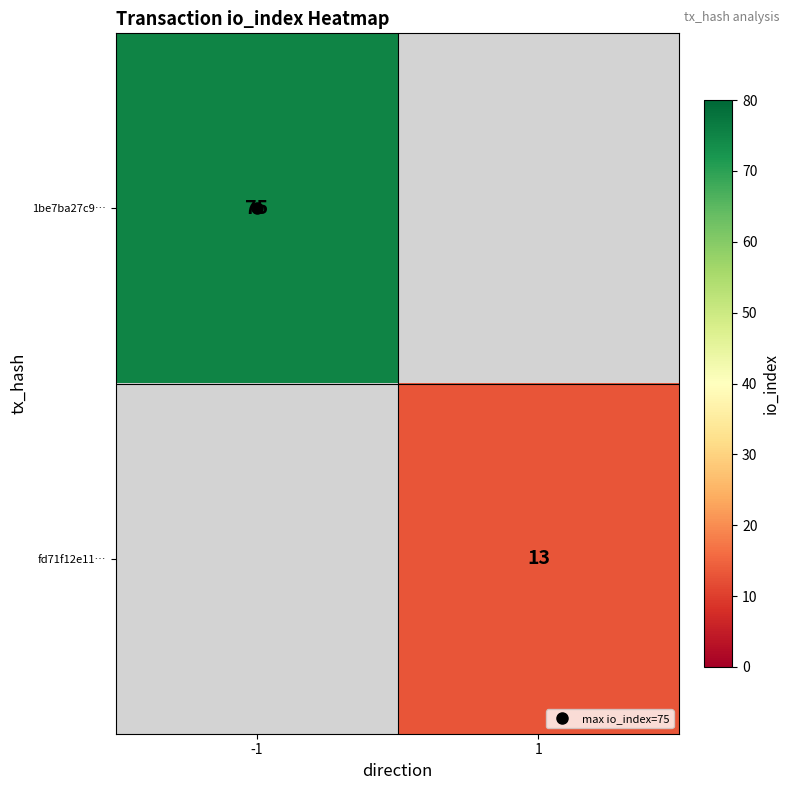

How many series are shown in this chart?

2